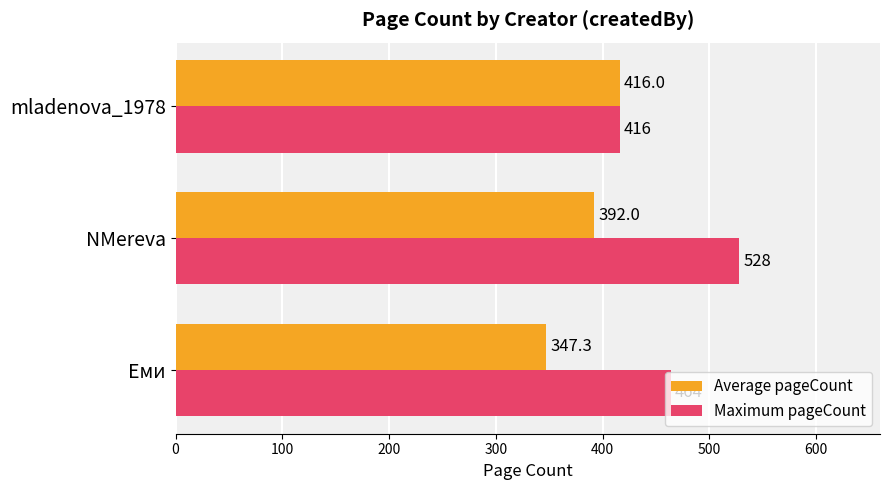

Is the value of Average pageCount at NMereva greater than the value of Maximum pageCount at mladenova_1978?

No